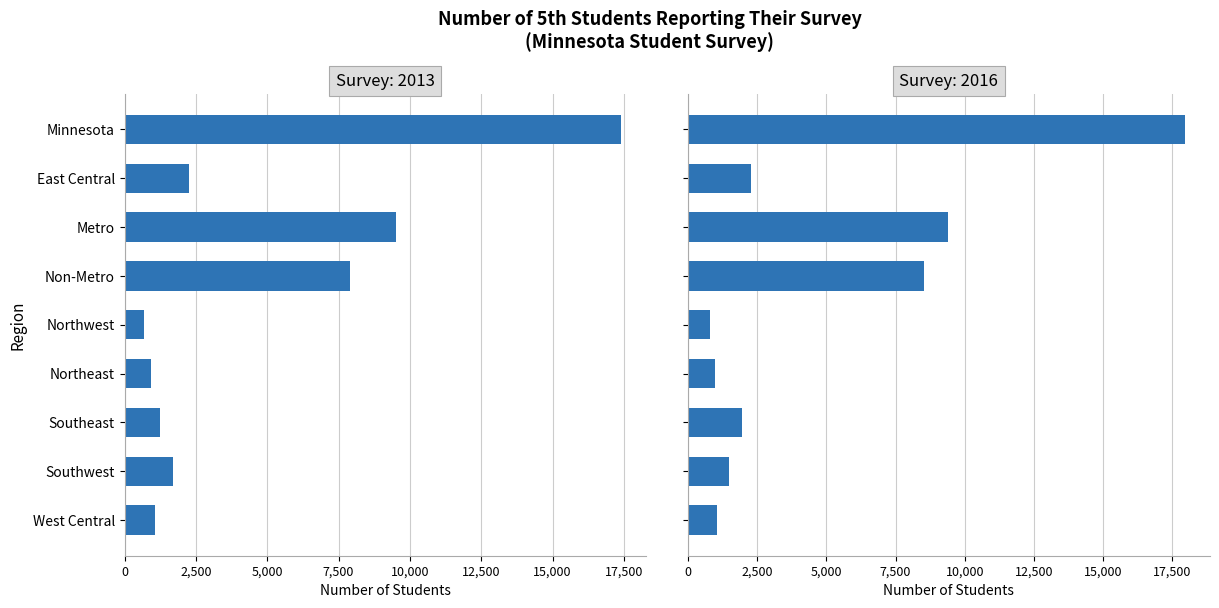

How many values in the 2016 series exceed 1945?

4